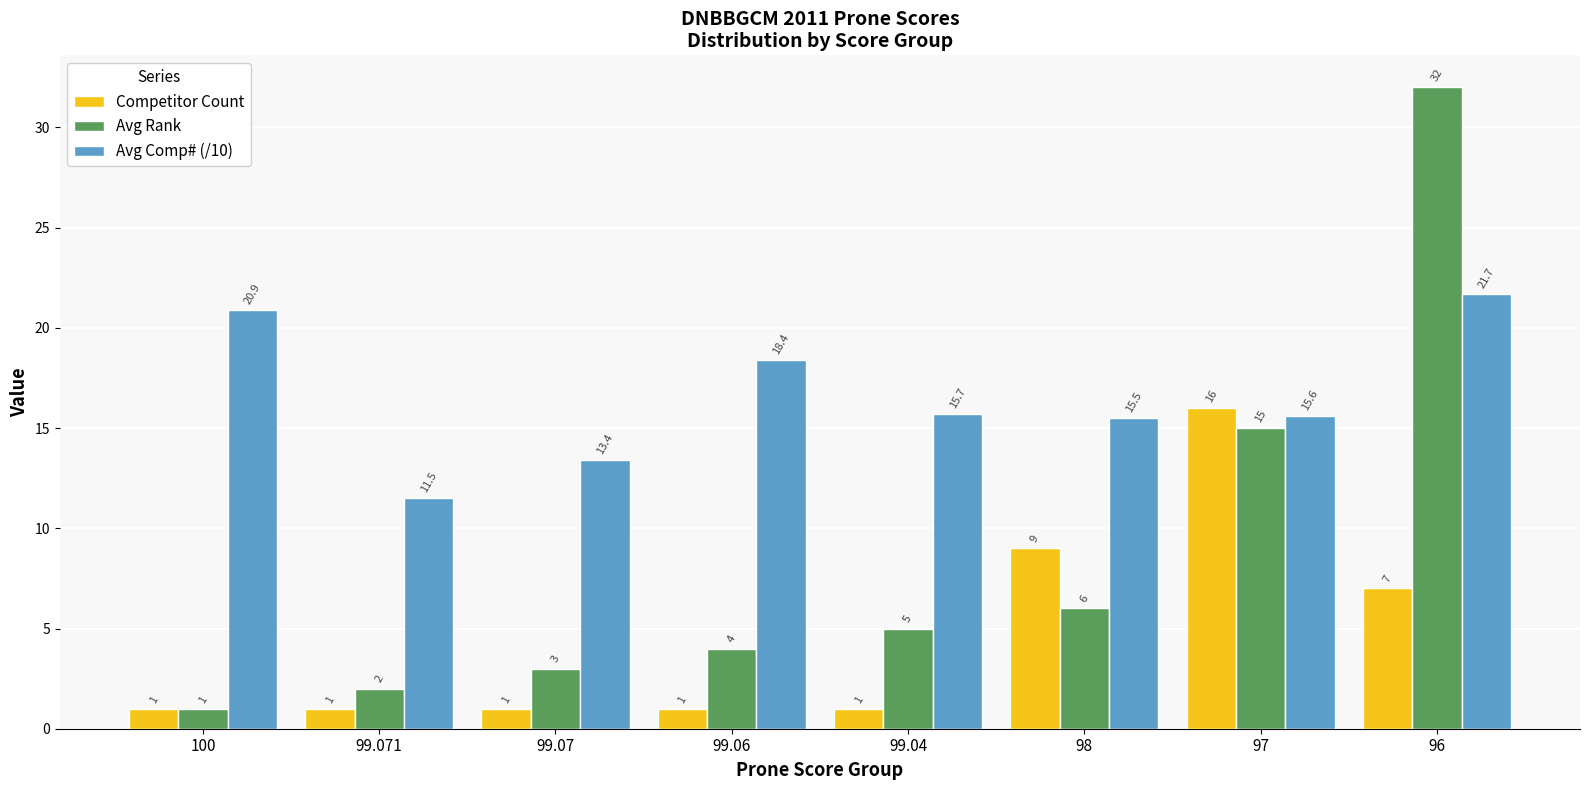

What is the approximate value of Avg Rank at 99.071?

2.0